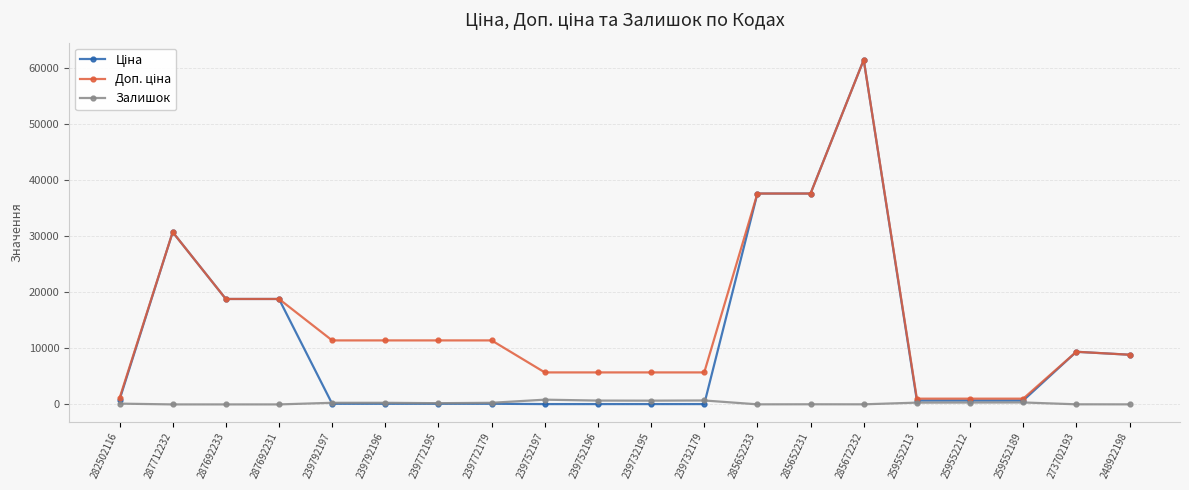

True or false: Залишок has more than 0 points higher than both neighbors.

True